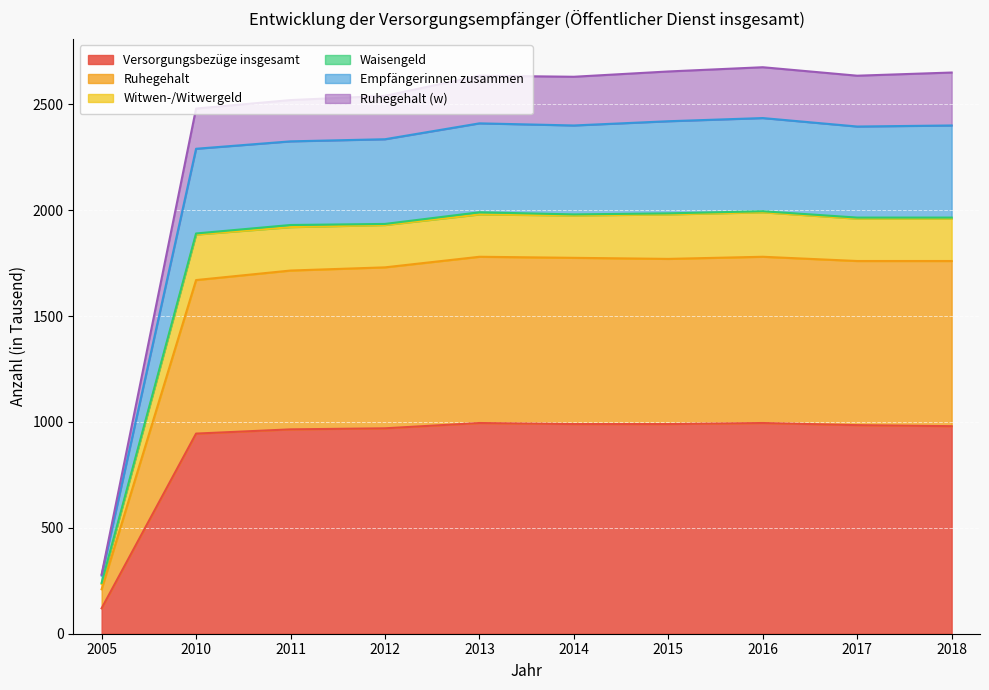

How many lines are shown in the chart?

6